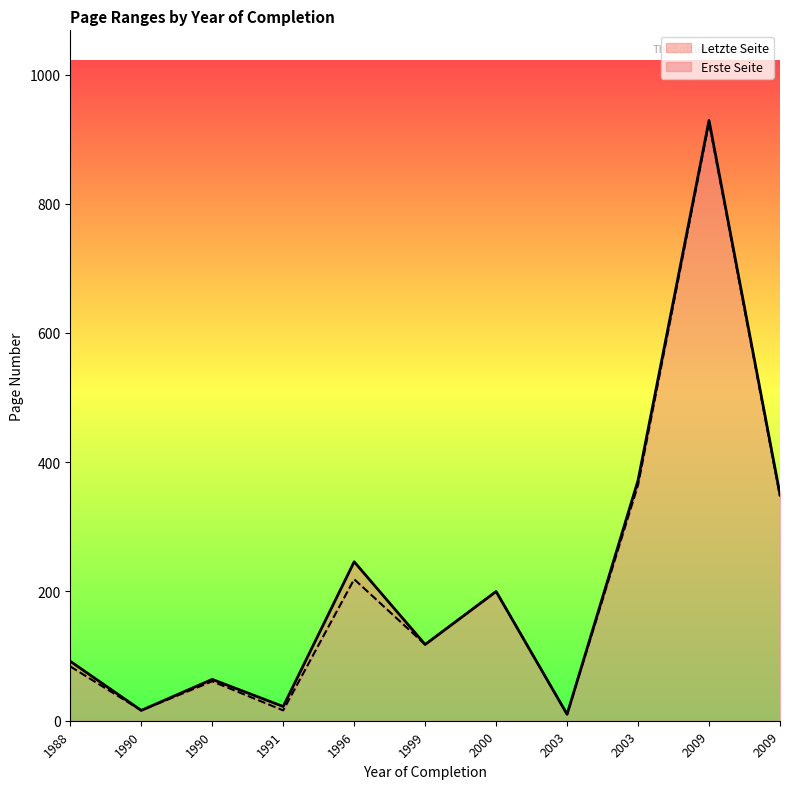

How many data points in Letzte Seite are less than 118?

5